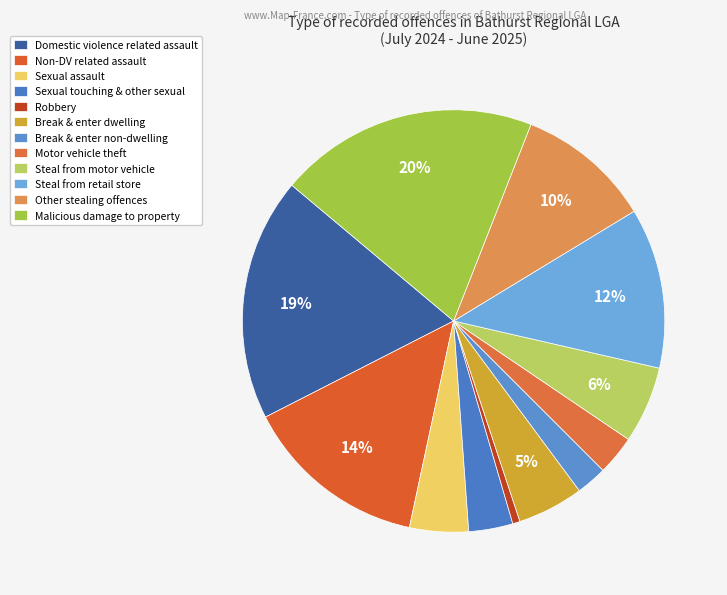

Which slice is the smallest?

Robbery